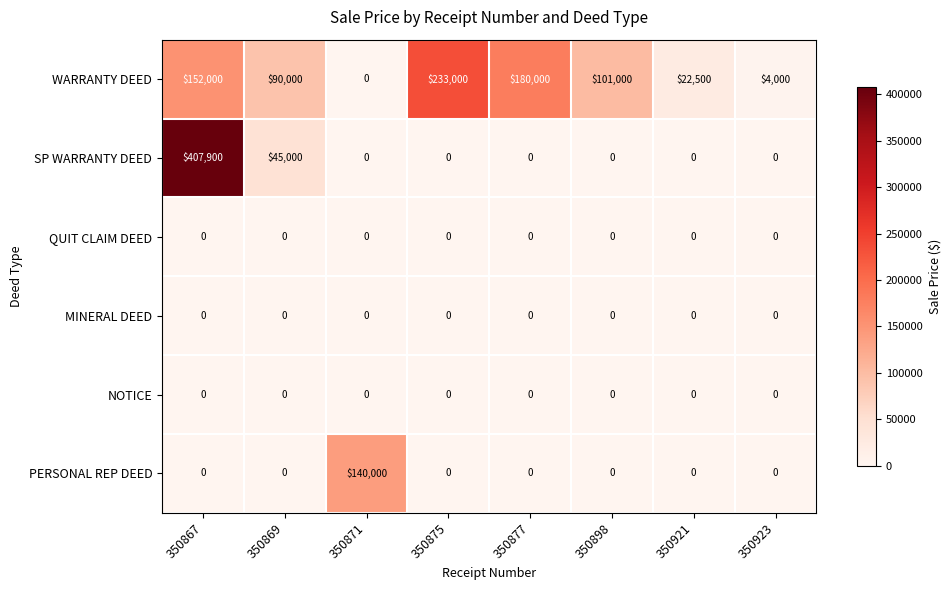

How many data points does each series have?

8